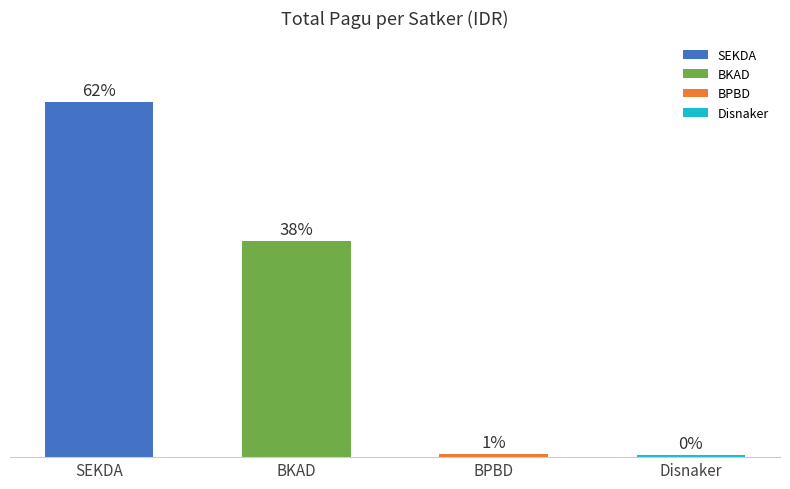

Does the chart contain any negative values?

No